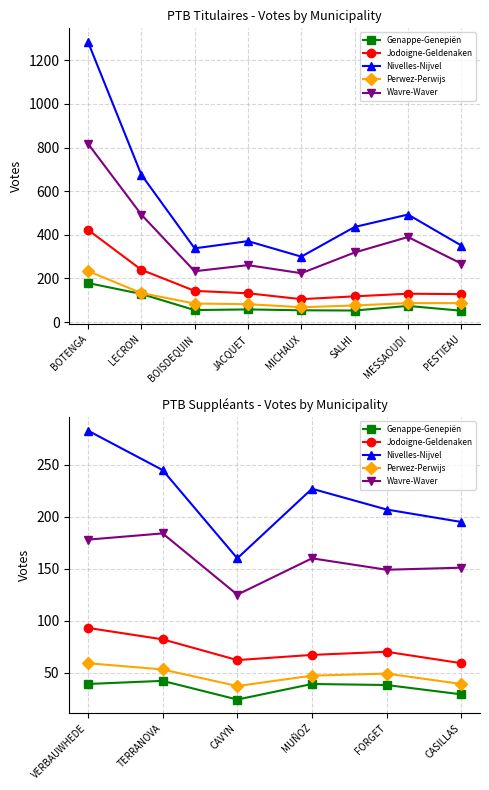

True or false: Wavre-Waver and Jodoigne-Geldenaken intersect in this chart.

False